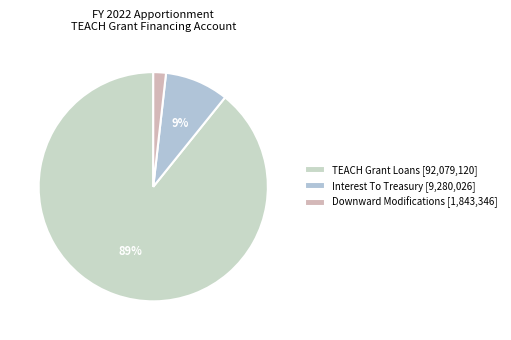

What is the majority slice?

TEACH Grant Loans